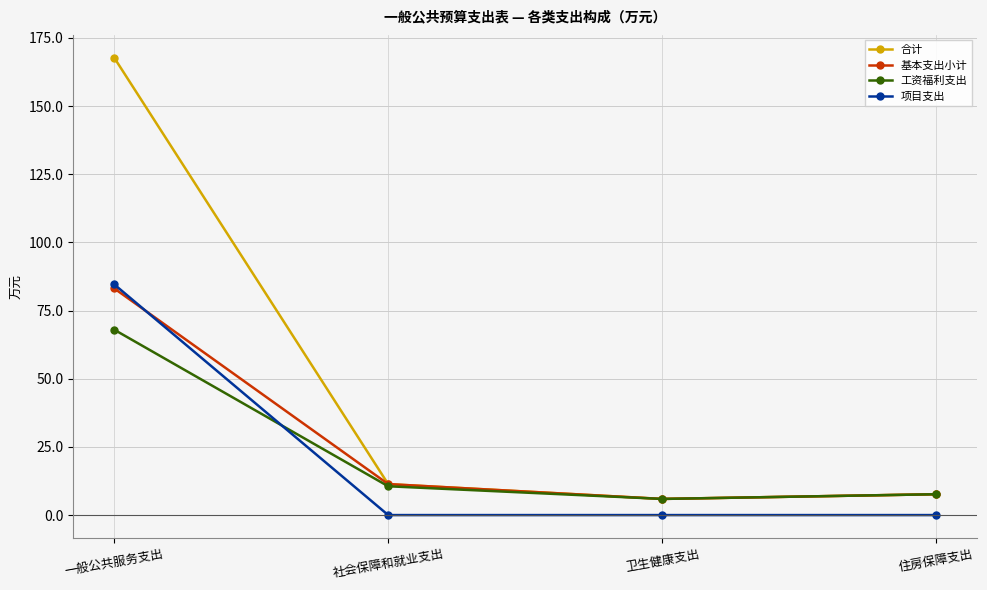

The value of 项目支出 at 一般公共服务支出 is 151.9. True or false?

False